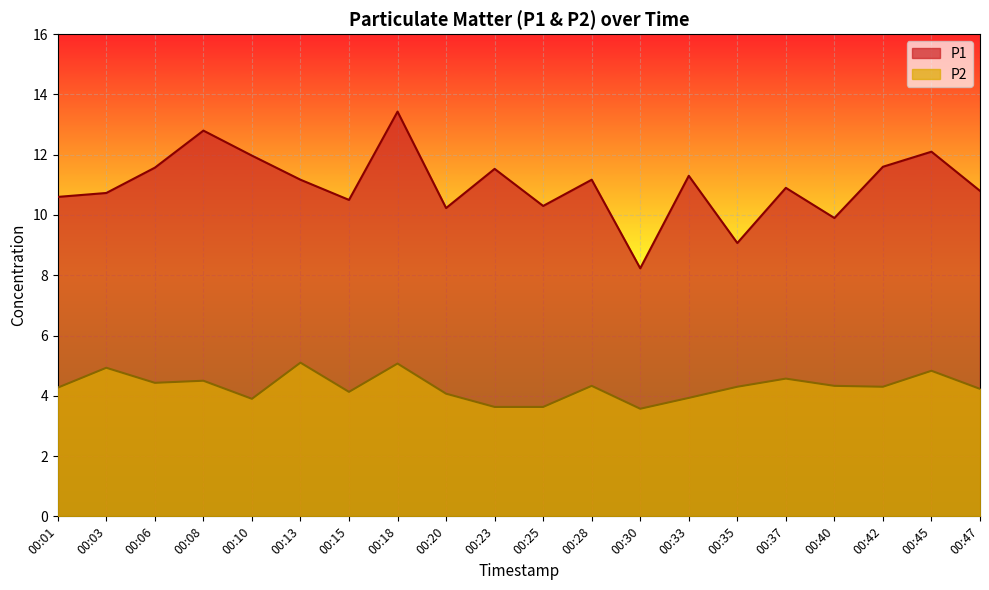

True or false: P2 and P1 intersect in this chart.

False